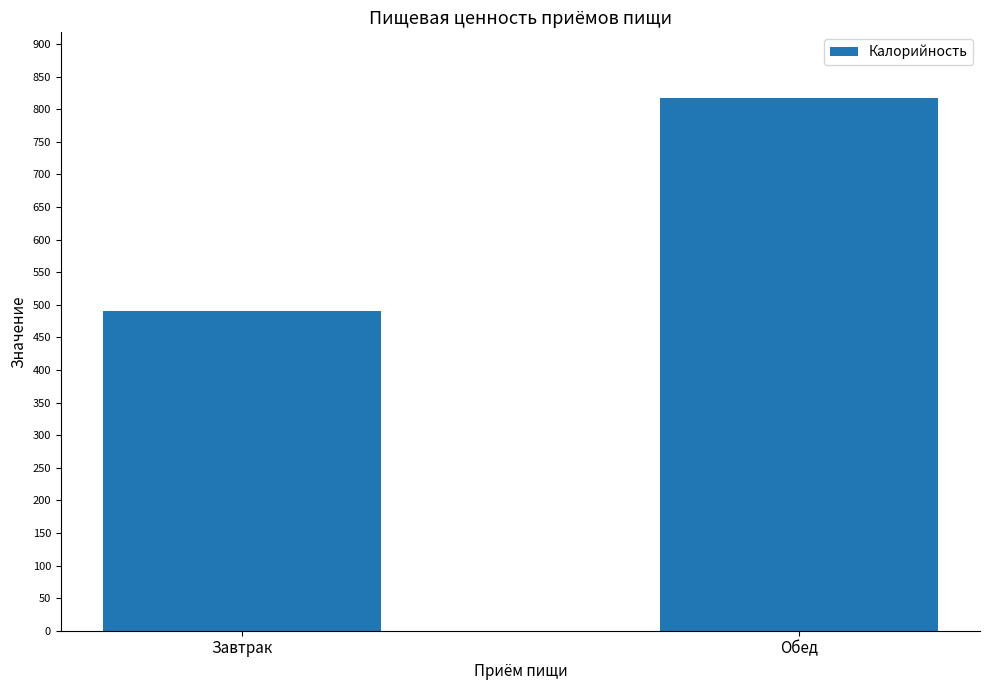

What is the difference between the values at Завтрак and Обед?

328.2